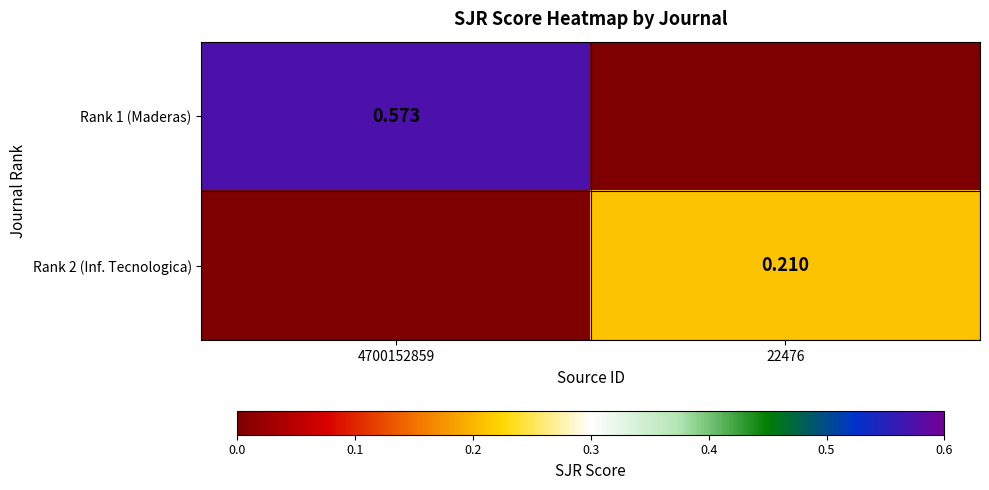

At which category is the sum across all series the highest?

4700152859